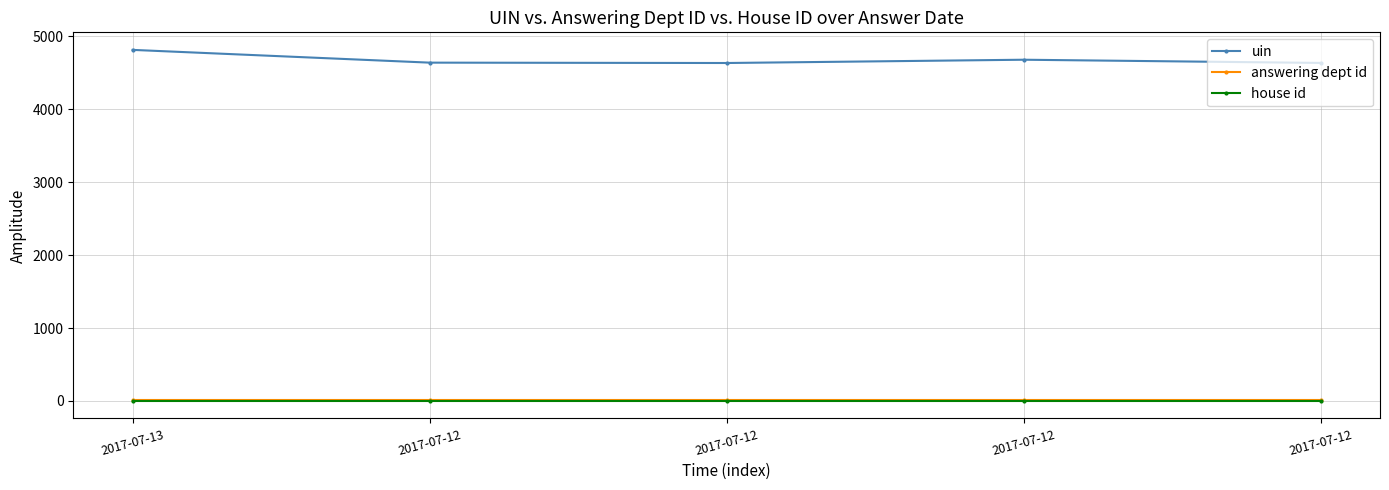

What is the average value of the uin series?

4682